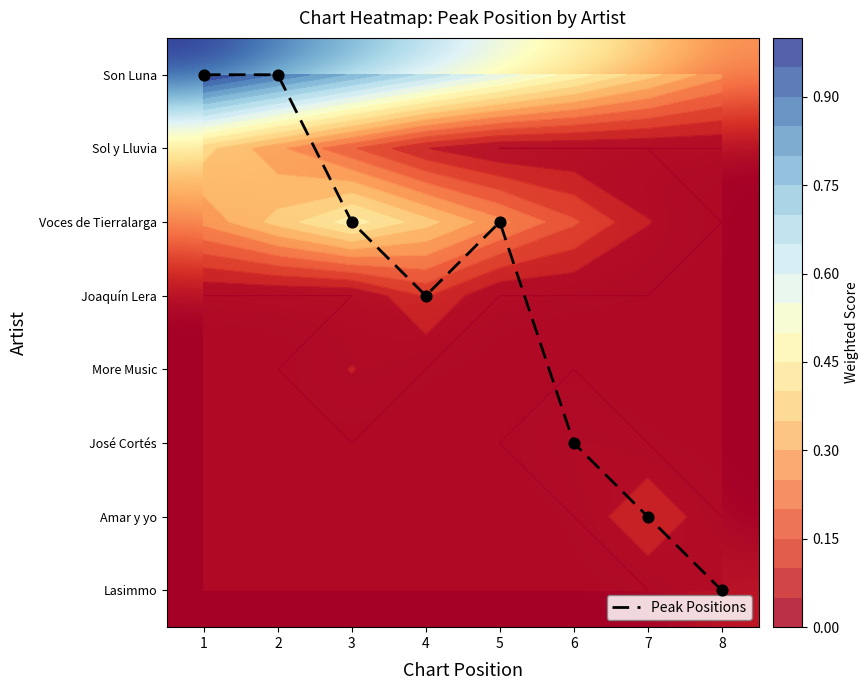

Which series changed the most between 4 and 8?

Peak Positions